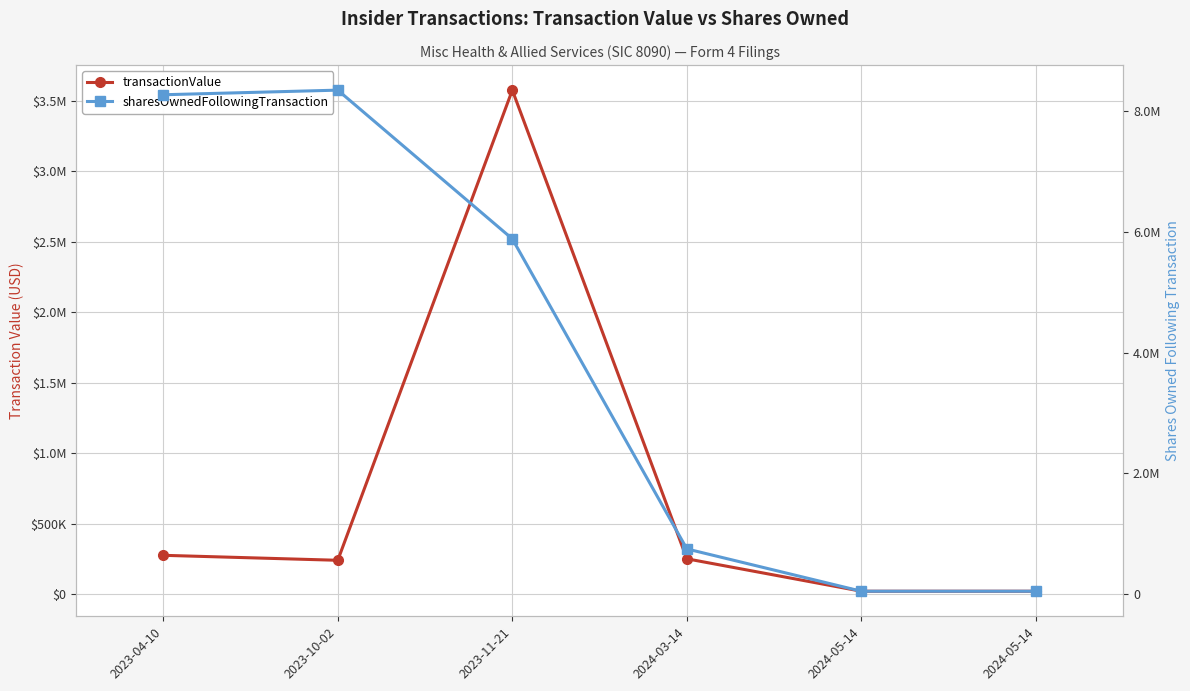

Is it true that sharesOwnedFollowingTransaction equals 73167 at 2024-05-14?

False